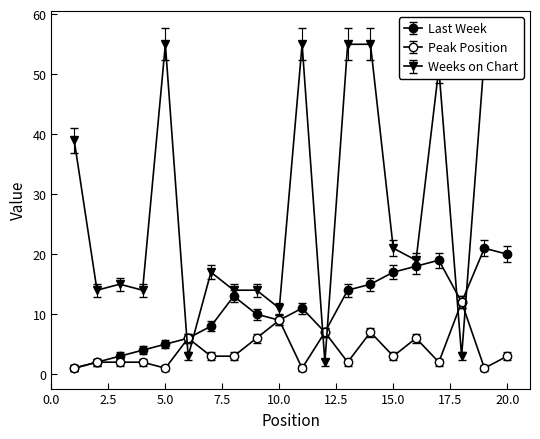

Which series has the largest range (max minus min)?

Weeks on Chart